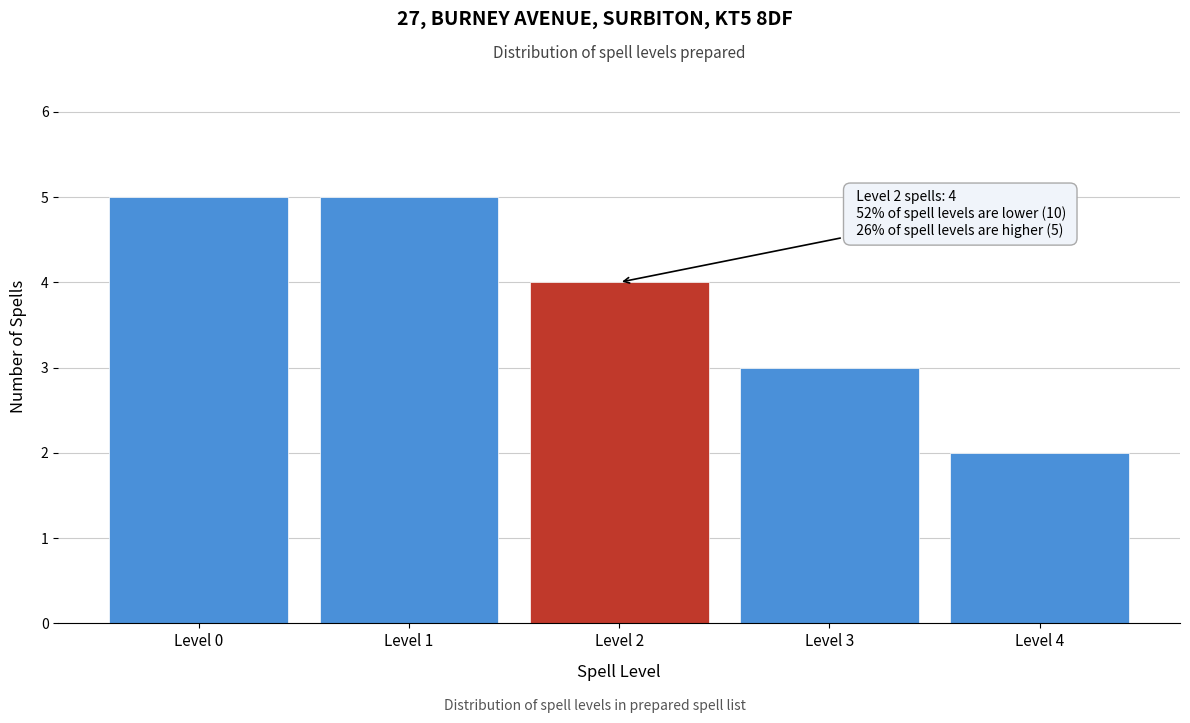

Reading left to right, transcribe all the data shown in this chart.

5	5	4	3	2